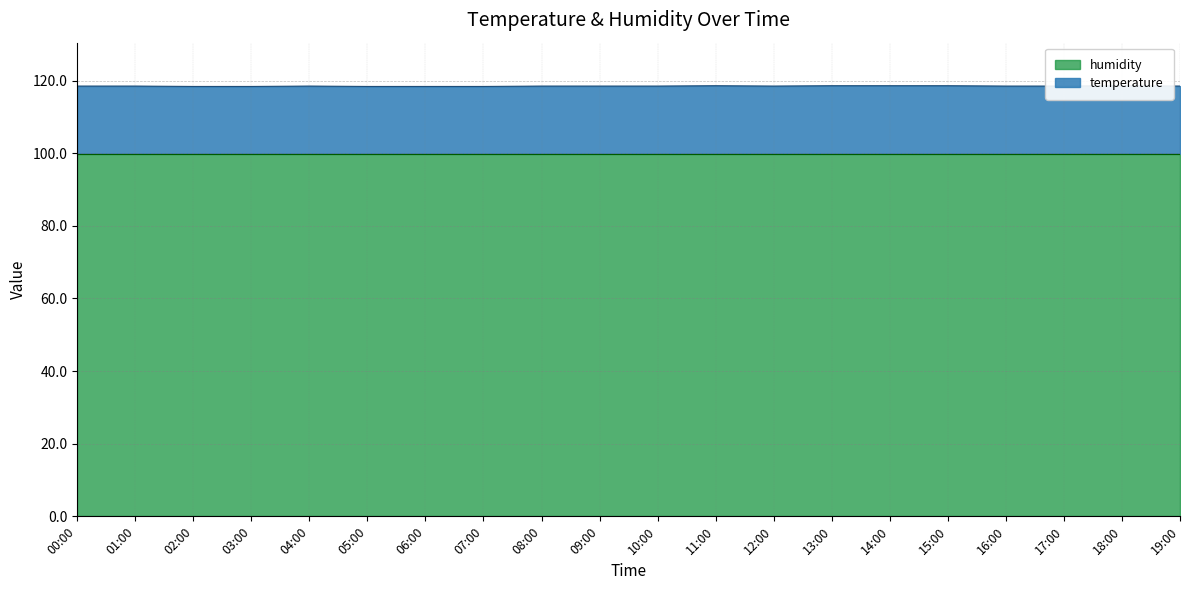

Which label corresponds to the smallest value in the chart?

02:00